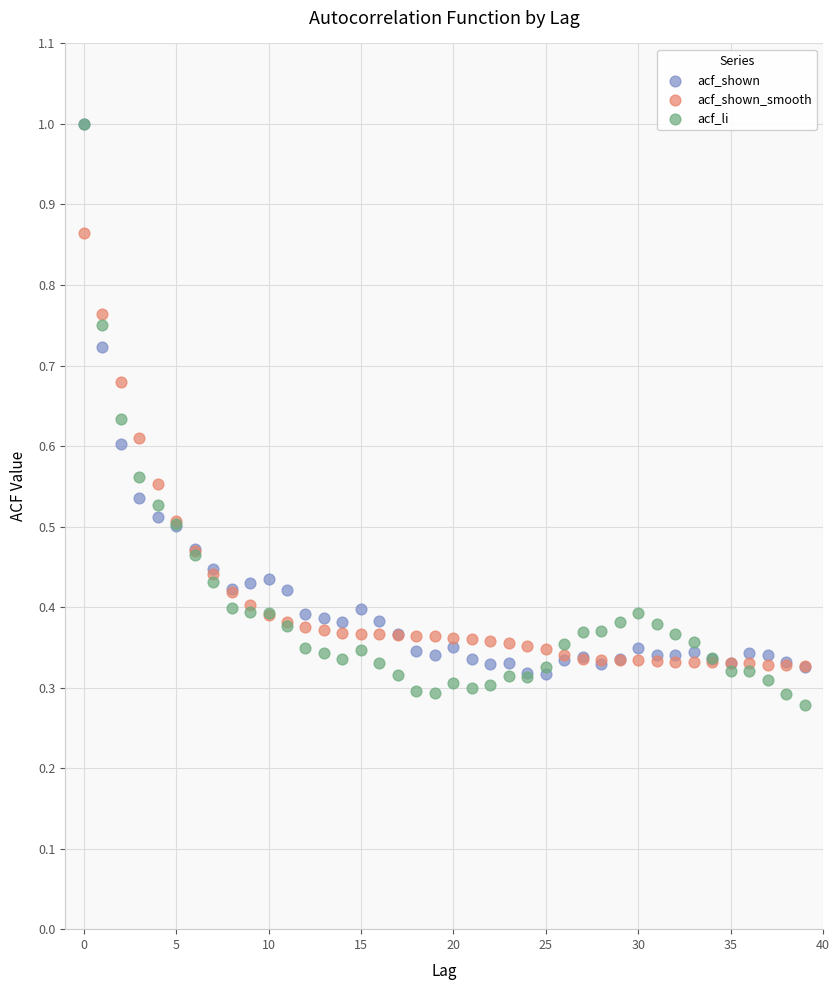

Which series contains the lowest Y value?

acf_li